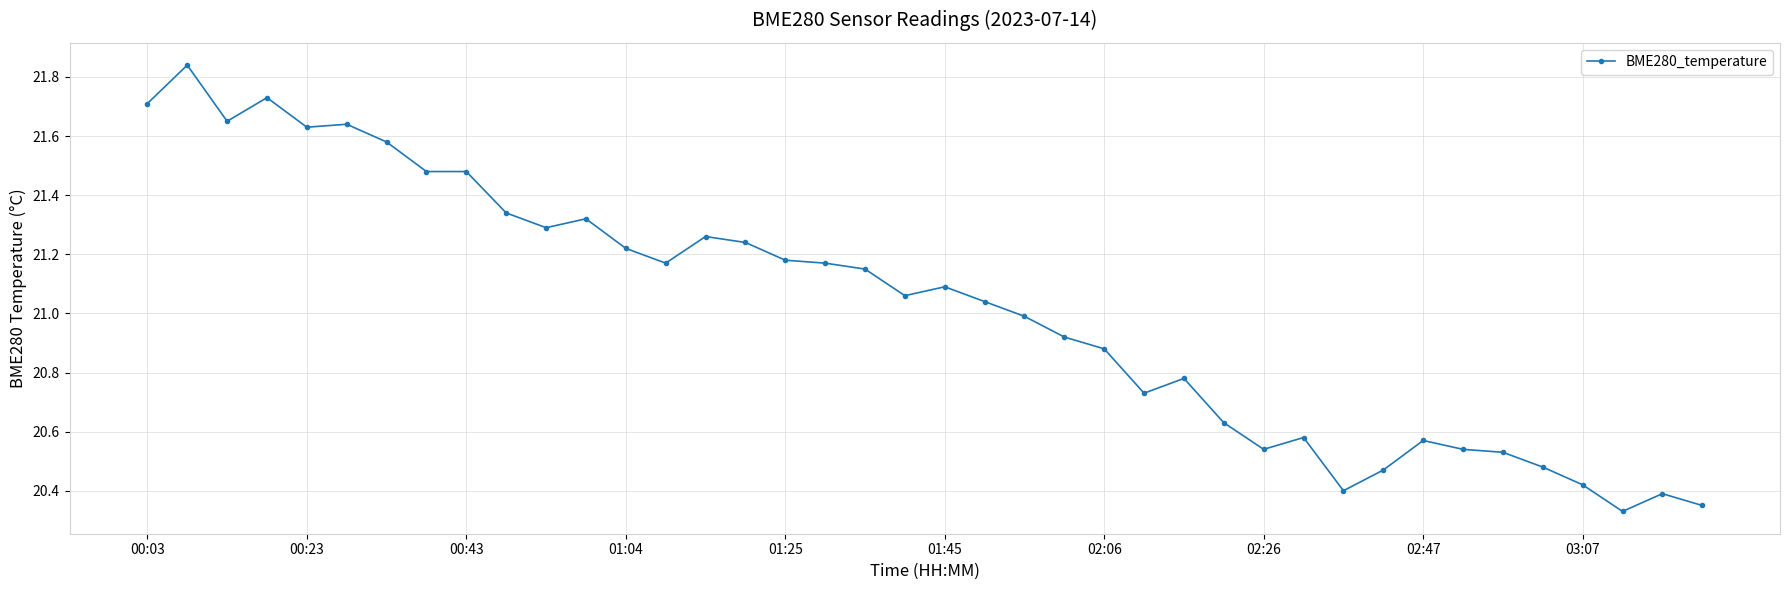

What is the difference between the second highest and minimum values?

1.4